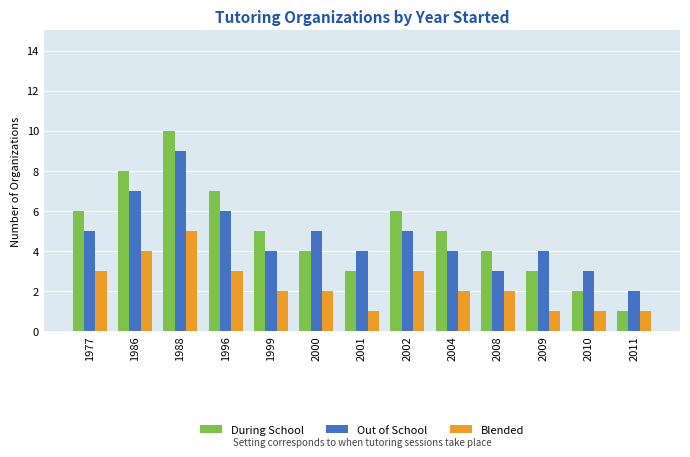

What is the spread (max minus min) of values at 1999?

3